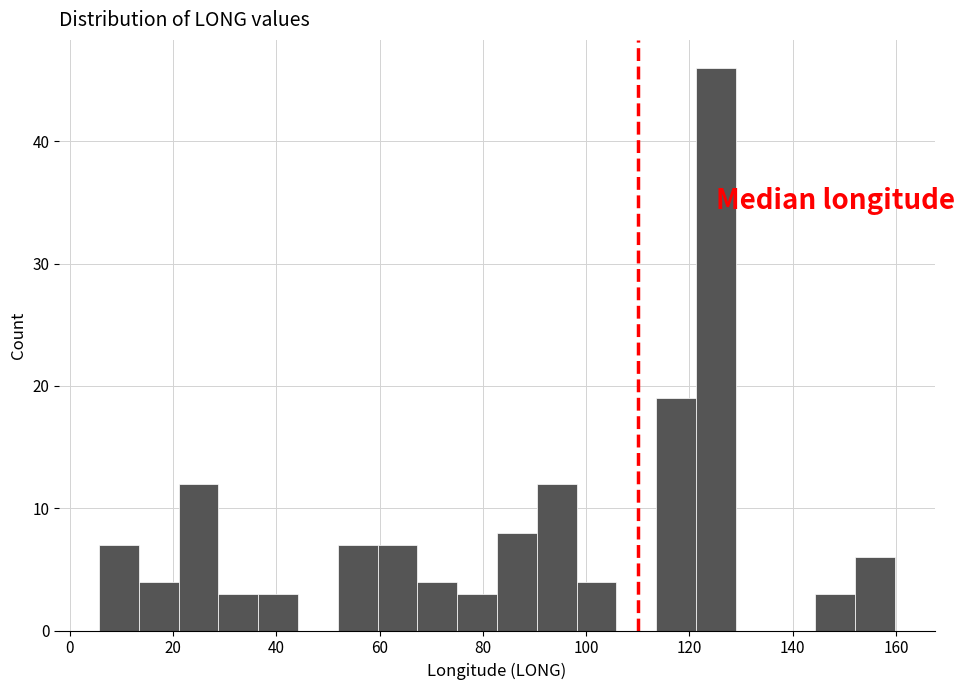

Read against the x-axis, roughly where is the centre of the tallest bar?

126